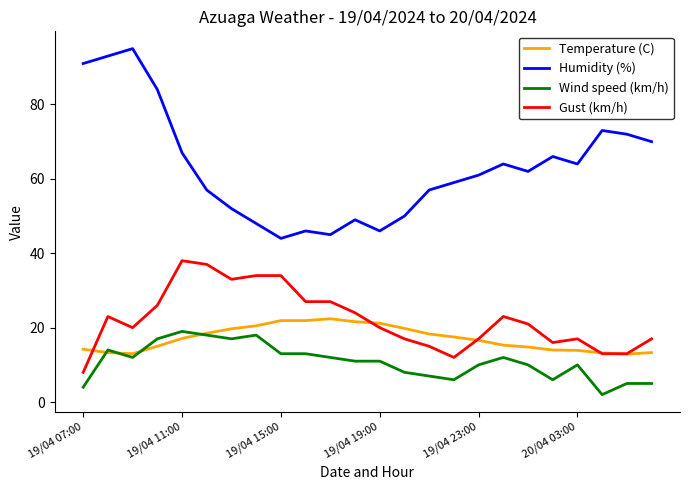

Which series has the widest spread of values?

Humidity (%)